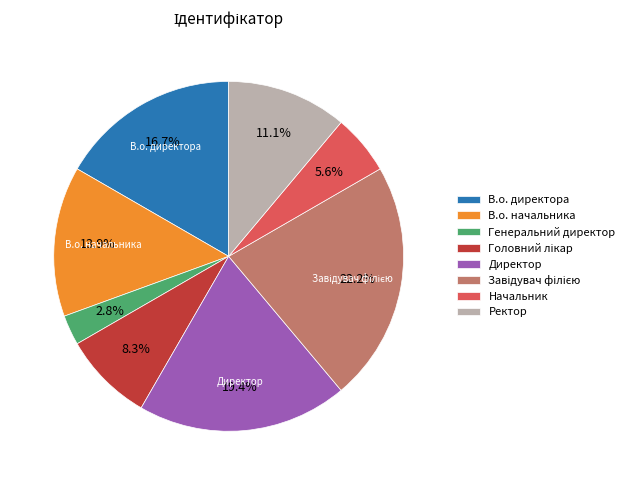

The В.о. начальника slice represents 21% of the pie. True or false?

False